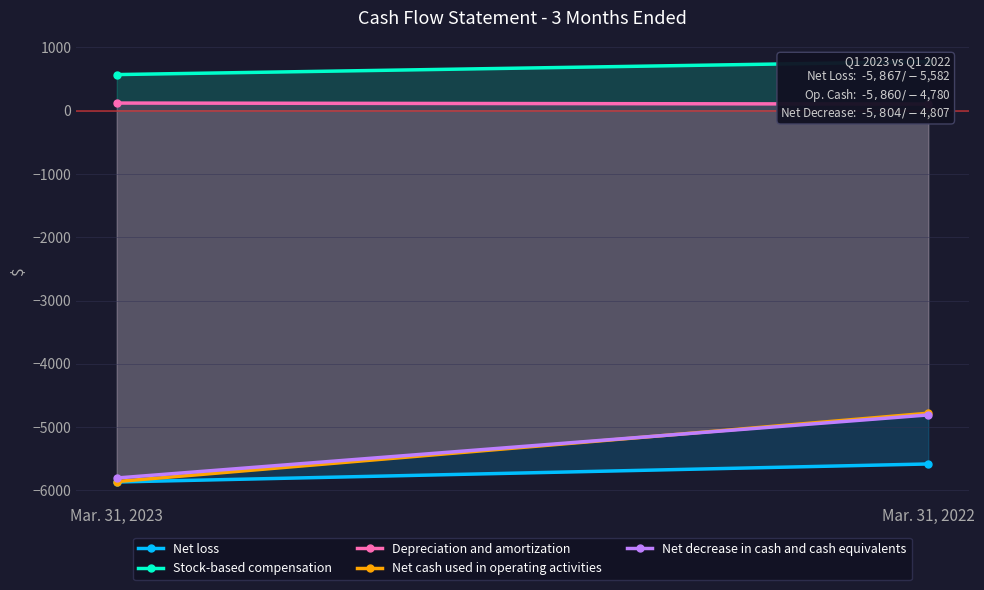

List the series in order of their peak value, highest first.

Stock-based compensation, Depreciation and amortization, Net cash used in operating activities, Net decrease in cash and cash equivalents, Net loss